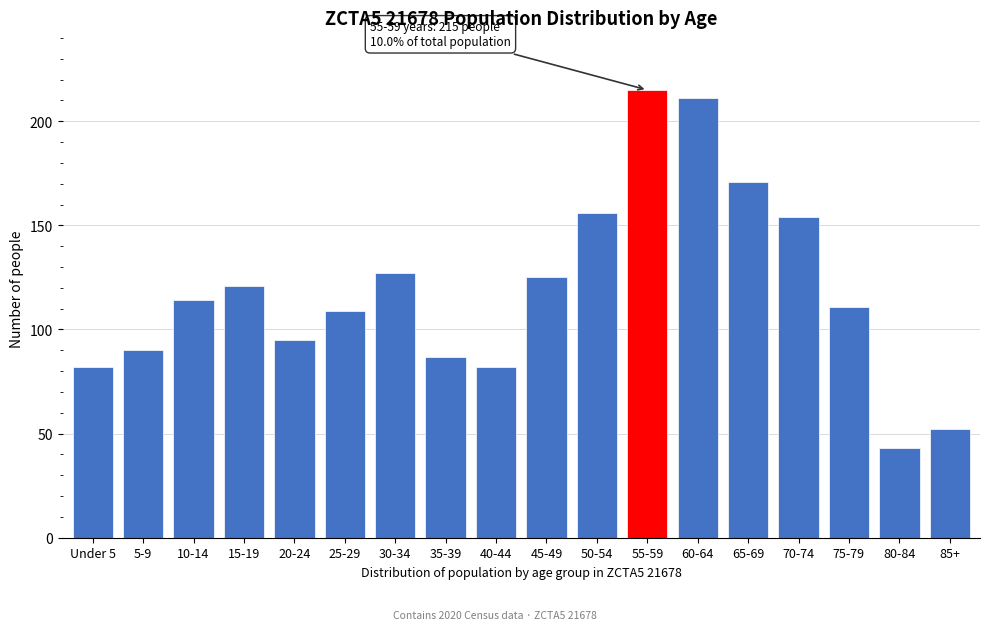

Reading left to right, transcribe all the data shown in this chart.

Under 5=82	5-9=90	10-14=114	15-19=121	20-24=95	25-29=109	30-34=127	35-39=87	40-44=82	45-49=125	50-54=156	55-59=215	60-64=211	65-69=171	70-74=154	75-79=111	80-84=43	85+=52